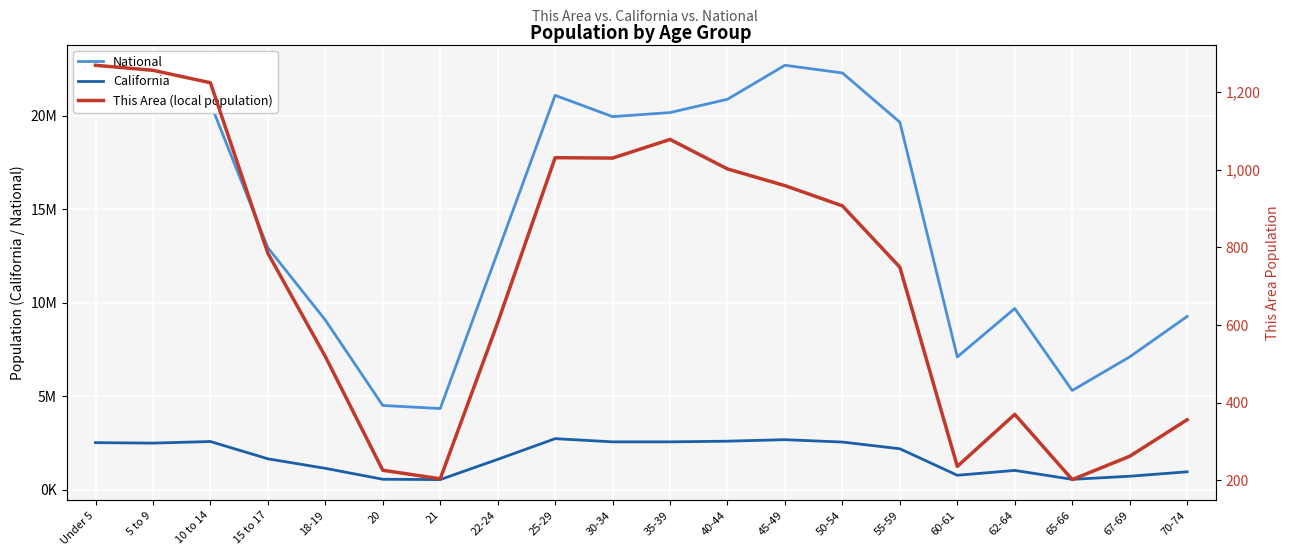

At which category does This Area (local population) reach its first local peak?

25-29